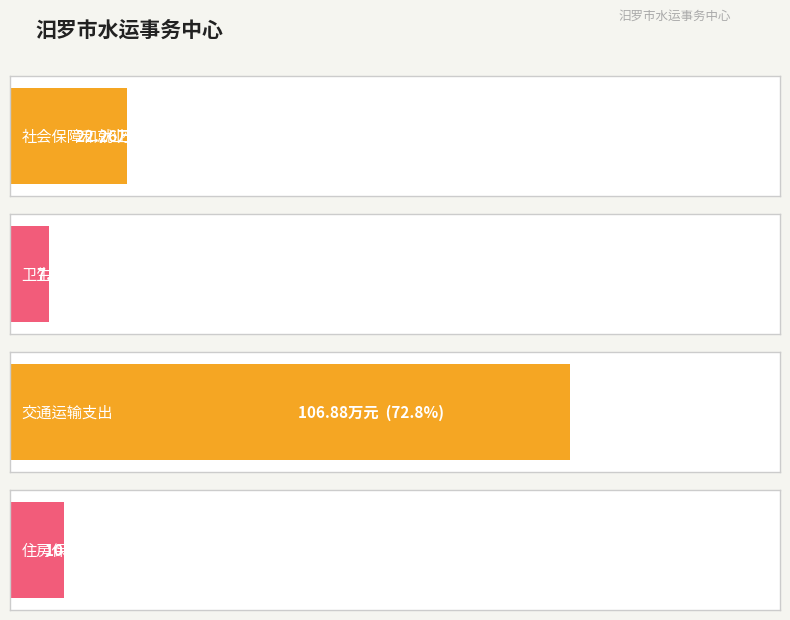

What is the label of the 1st bar from the right?

住房保障支出